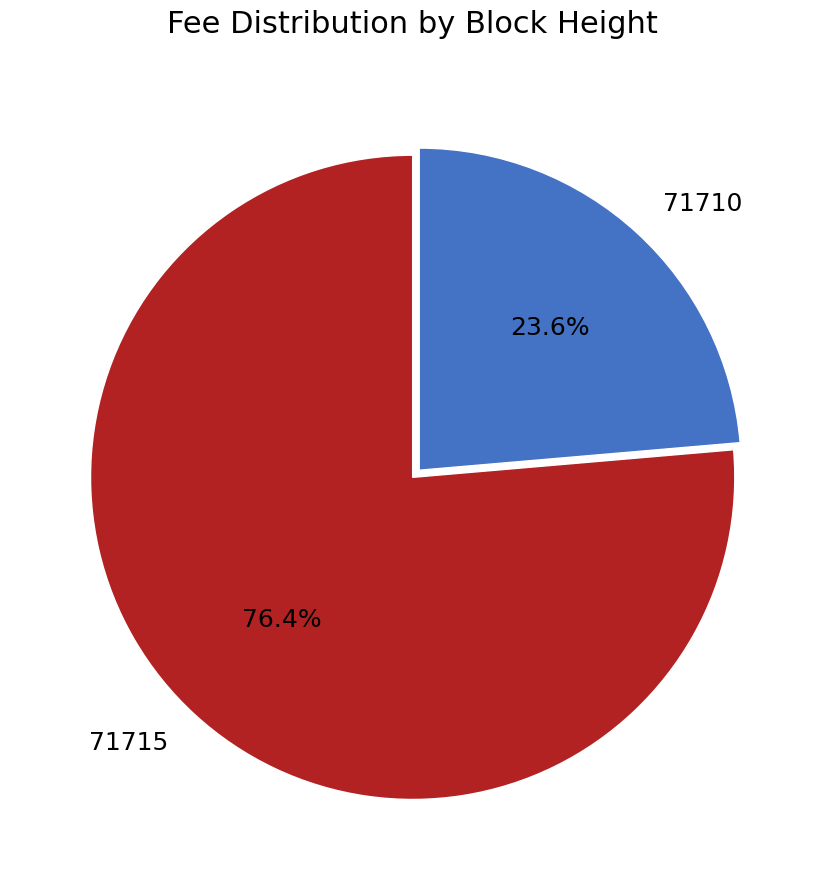

Combined, do 71715 and 71710 account for over 50%?

Yes